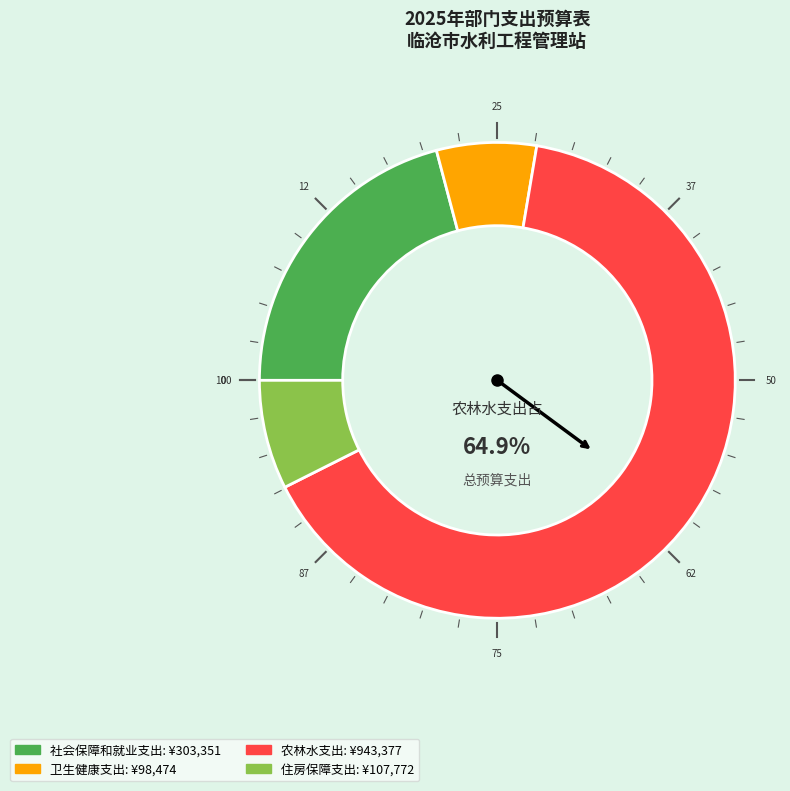

To the nearest percent, what percentage of the pie is 农林水支出?

65%